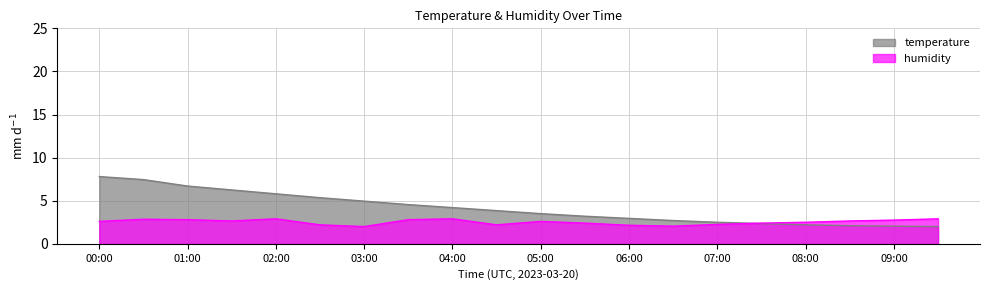

Rank the series by their maximum value, from highest to lowest.

temperature, humidity